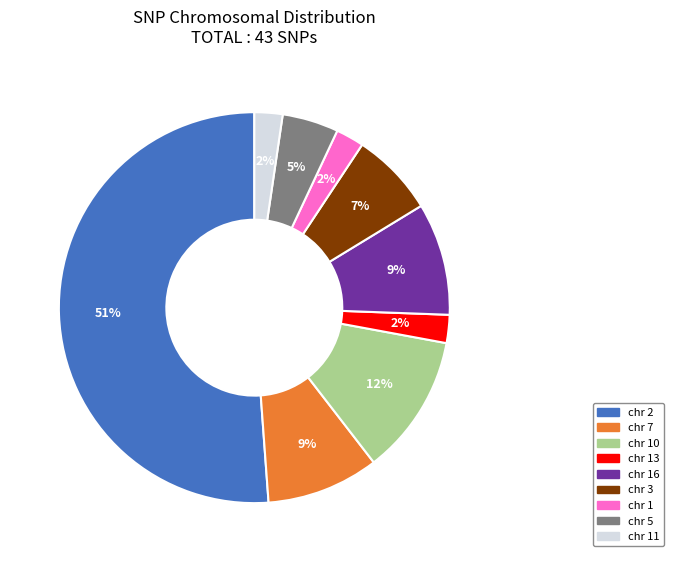

What is the largest slice in the pie chart?

chr 2